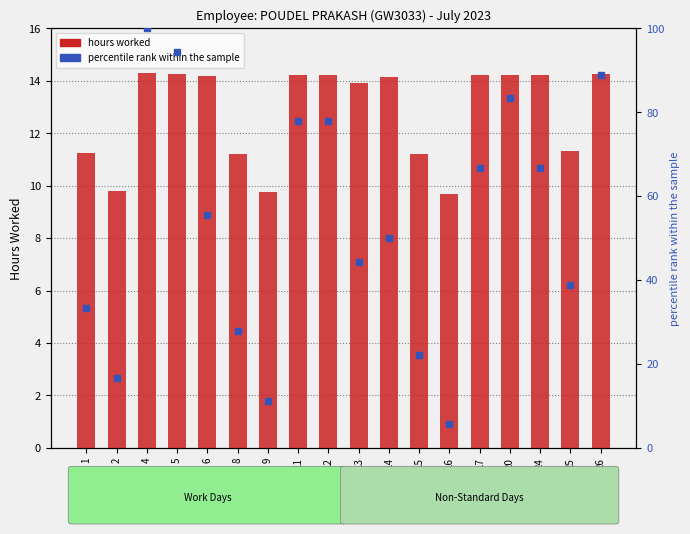

At which category does the chart reach its peak across all series?

4